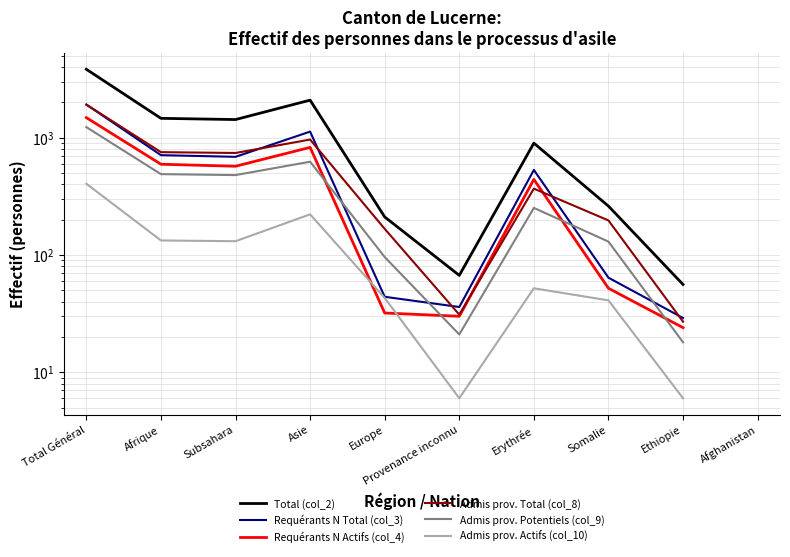

Is the value of Admis prov. Total (col_8) at Afghanistan greater than the value of Admis prov. Potentiels (col_9) at Afghanistan?

No